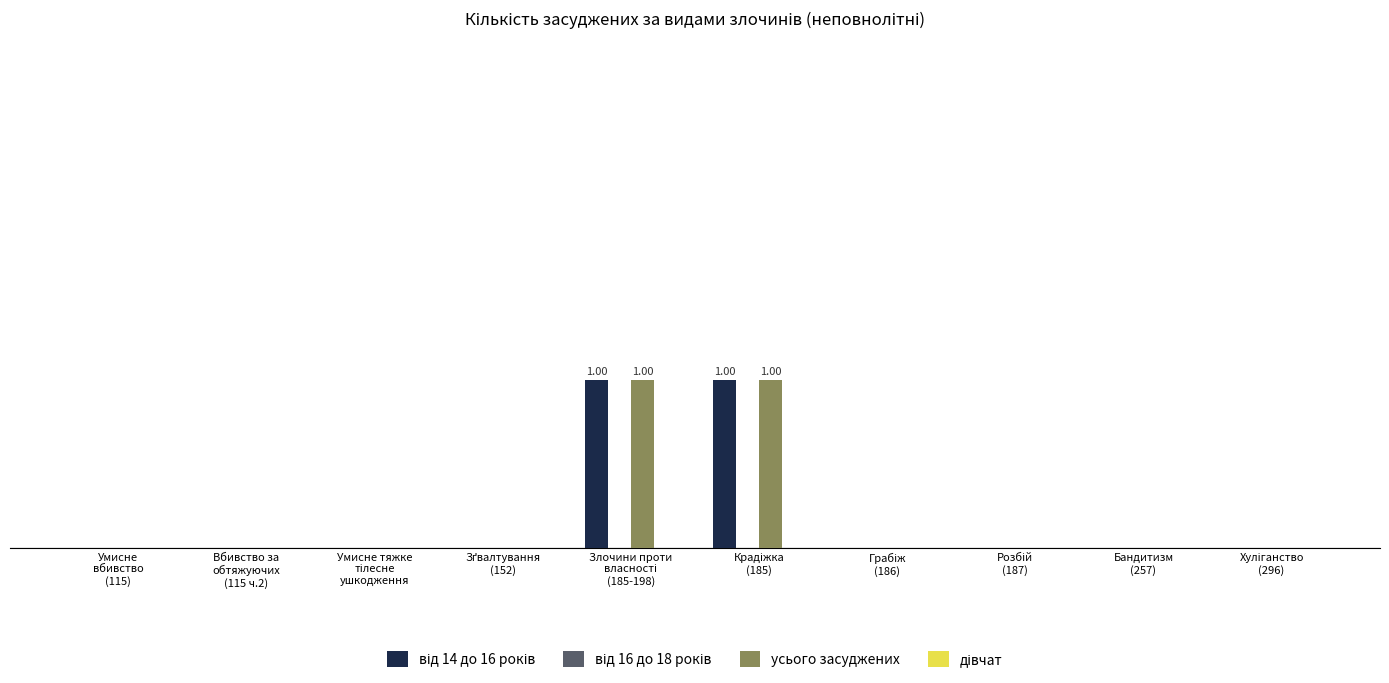

What is the value of the усього засуджених bar at the 5th from the left?

1